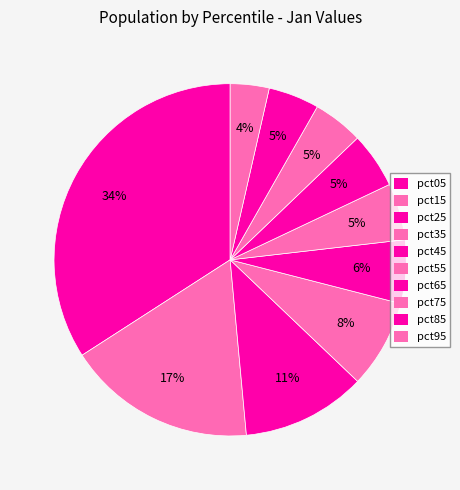

Count the number of slices in the pie.

10